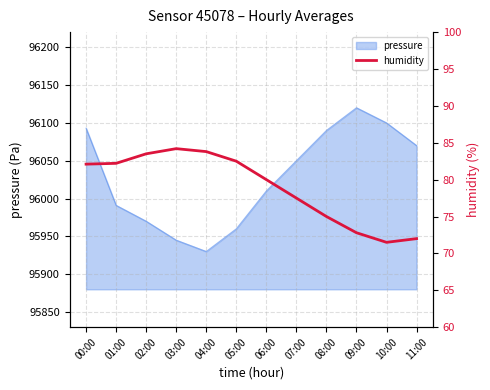

Which label corresponds to the smallest value in the chart?

10:00